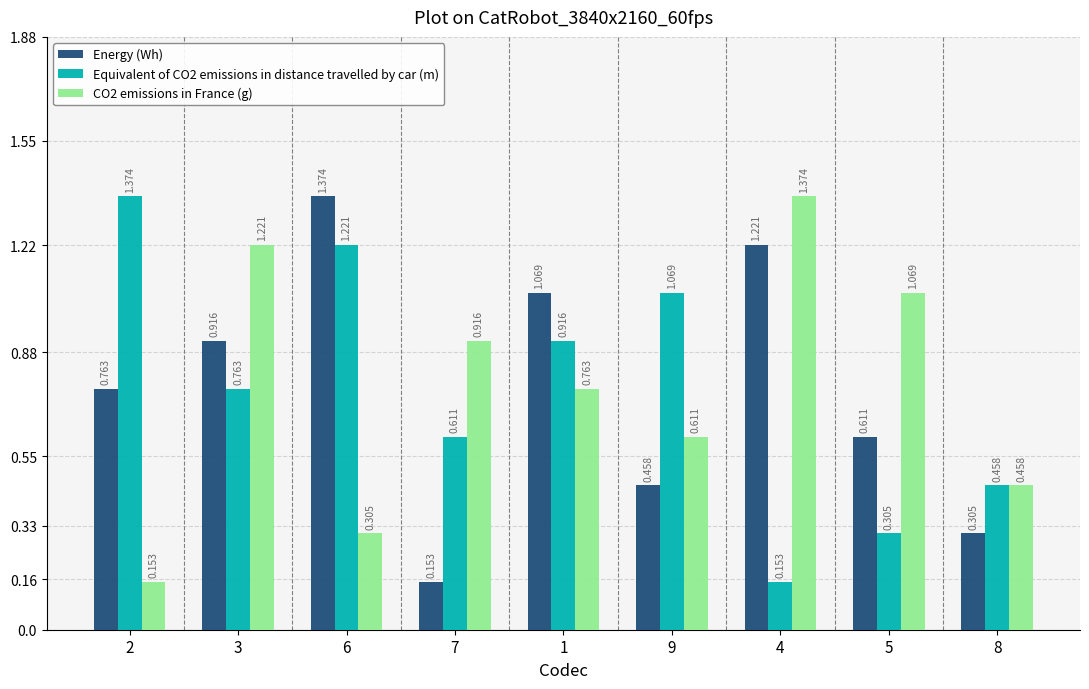

At how many categories does at least one series exceed 0?

9